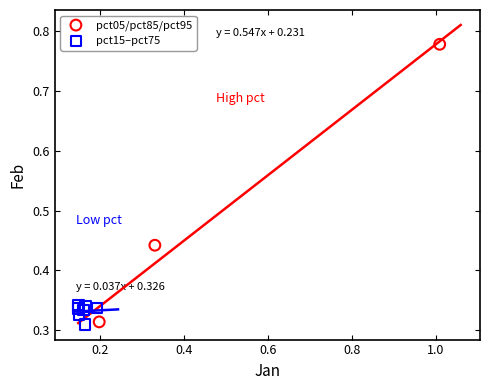

Which series contains the highest Y value?

pct05/pct85/pct95